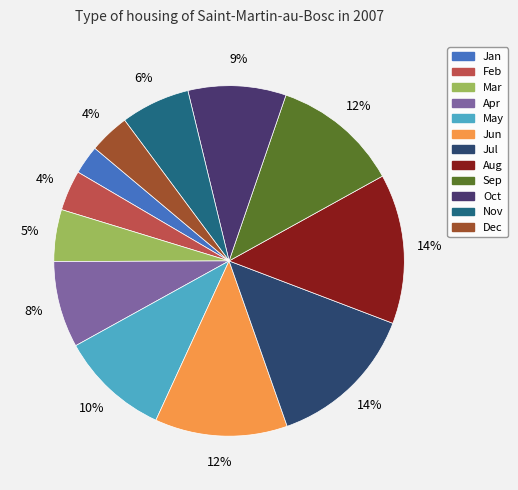

Count the number of slices in the pie.

12